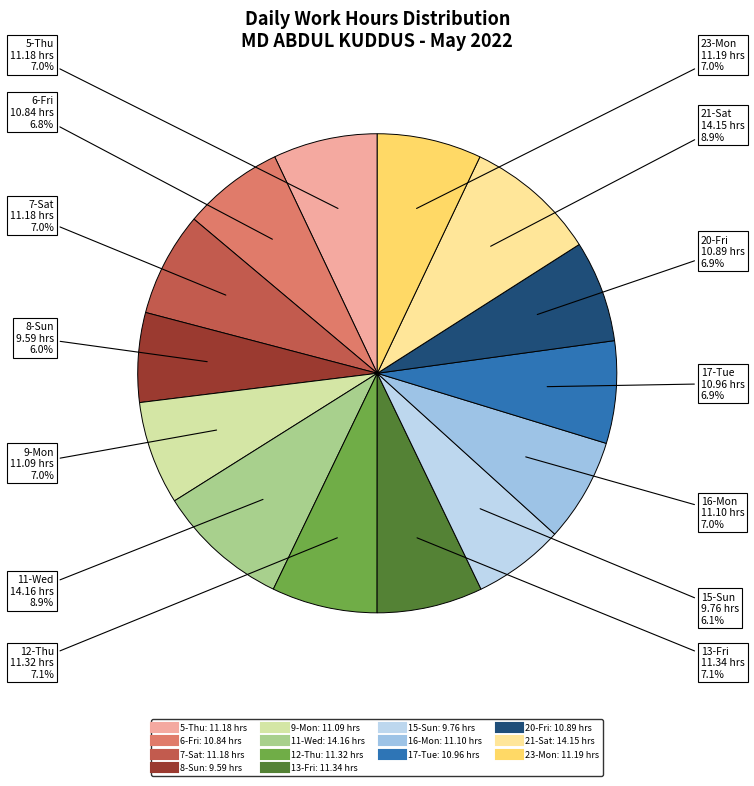

To the nearest percent, what is the difference between the largest and smallest slice percentages?

3%